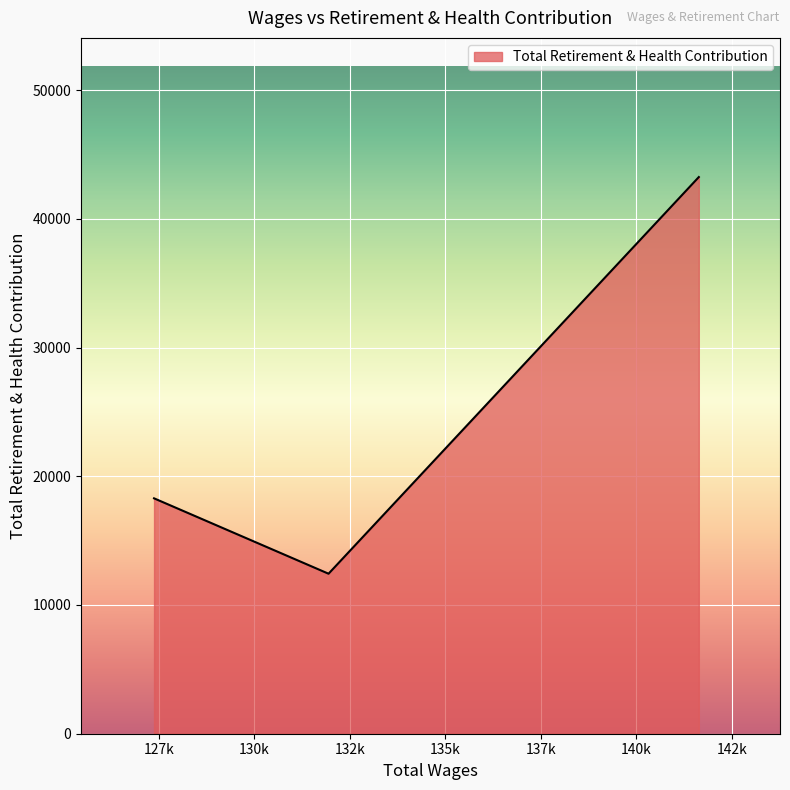

What is the average value?

24653